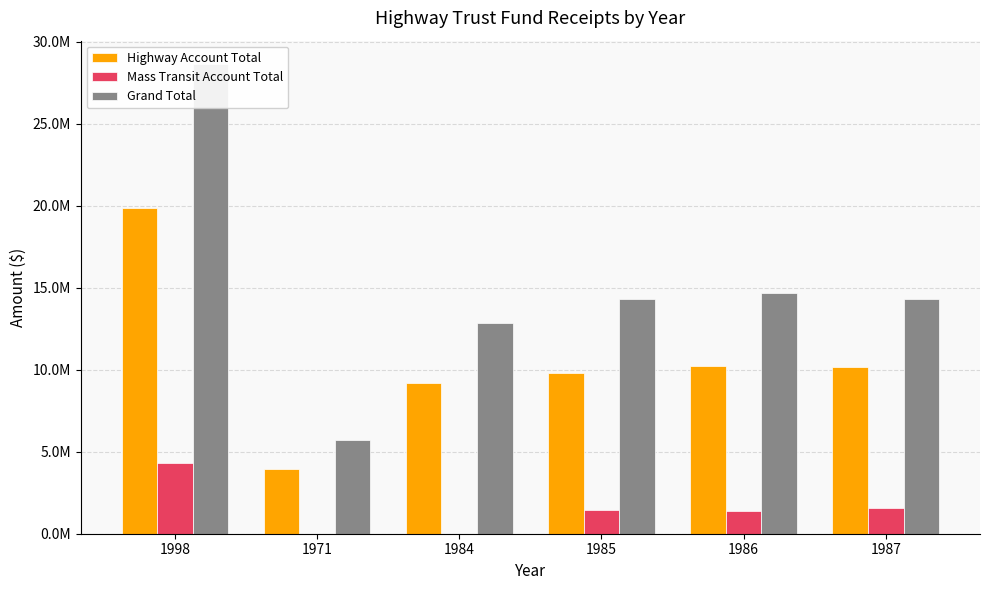

Reading left to right, list all the values displayed in this chart.

Highway Account Total: 19838173.3	3934356.8	9169004.6	9812469.1	10254037.0	10158371.5
Mass Transit Account Total: 4326033.7	0.0	0.0	1419965.5	1395423.1	1582713.2
Grand Total: 28632665.1	5725433.2	12858299.3	14326412.1	14700981.5	14310120.9